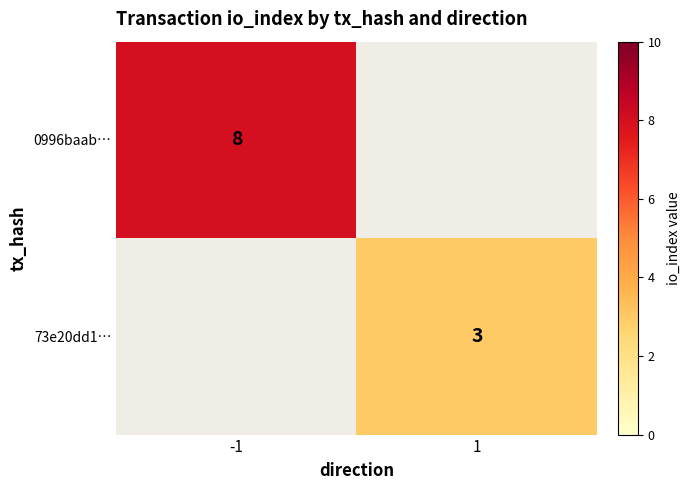

True or false: 0996baab… has a value of 8 at -1.

True